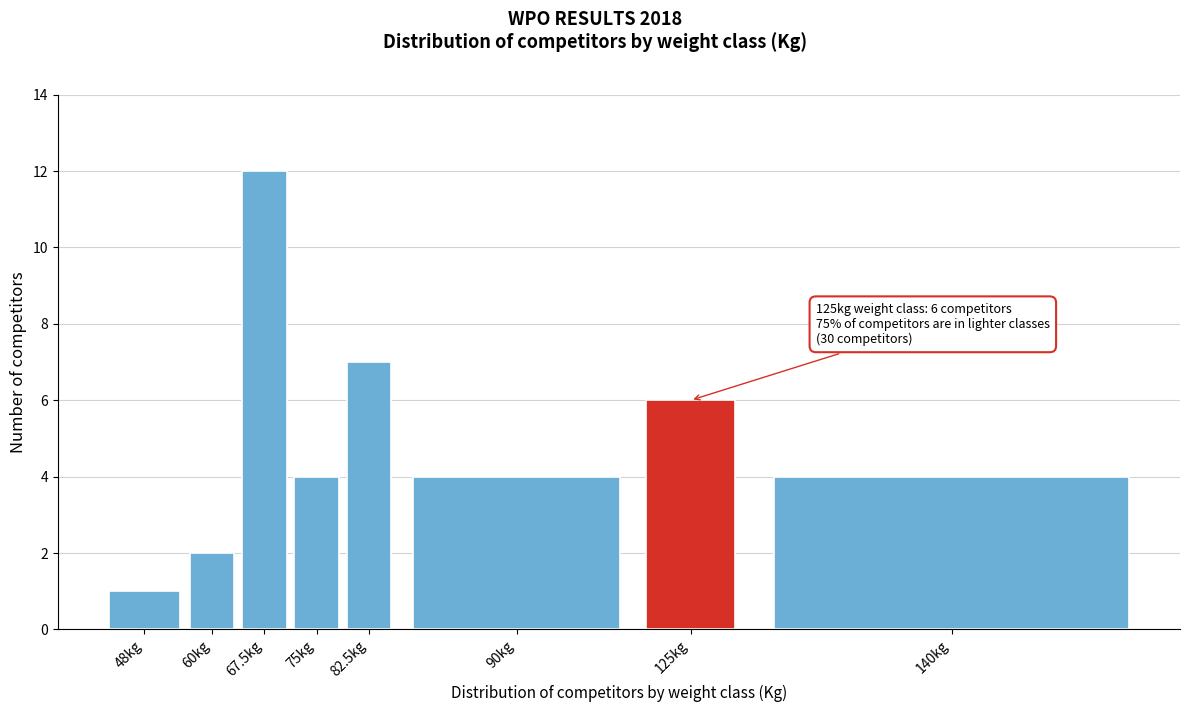

Reading right to left, list all the values displayed in this chart.

140kg=4	125kg=6	90kg=4	82.5kg=7	75kg=4	67.5kg=12	60kg=2	48kg=1